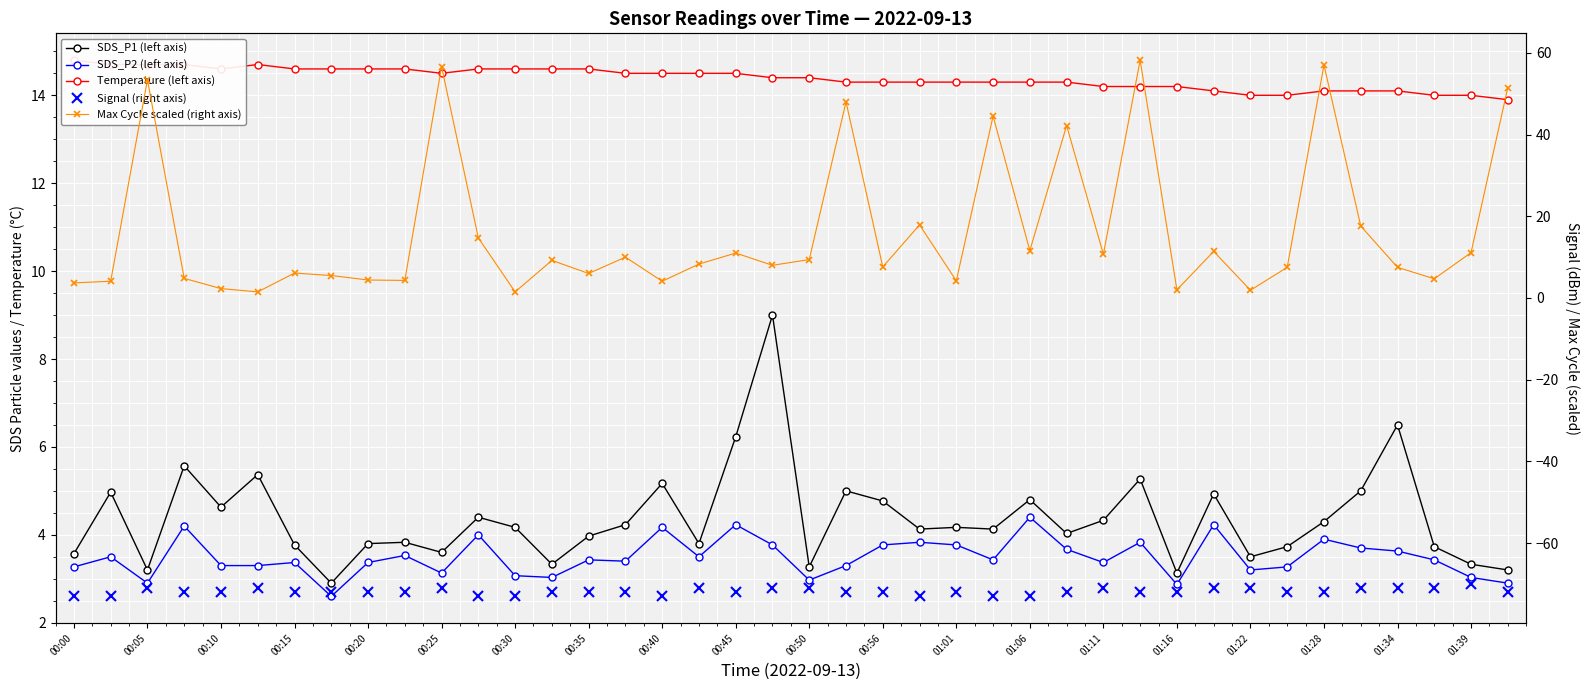

Reading left to right, transcribe all the data shown in this chart.

SDS_P1 (left axis): 3.6	5.0	3.2	5.6	4.6	5.4	3.8	2.9	3.8	3.8	3.6	4.4	4.2	3.3	4.0	4.2	5.2	3.8	6.2	9.0	3.3	5.0	4.8	4.1	4.2	4.1	4.8	4.0	4.3	5.3	3.1	4.9	3.5	3.7	4.3	5.0	6.5	3.7	3.3	3.2
SDS_P2 (left axis): 3.3	3.5	2.9	4.2	3.3	3.3	3.4	2.6	3.4	3.5	3.1	4.0	3.1	3.0	3.4	3.4	4.2	3.5	4.2	3.8	3.0	3.3	3.8	3.8	3.8	3.4	4.4	3.7	3.4	3.8	2.9	4.2	3.2	3.3	3.9	3.7	3.6	3.4	3.0	2.9
Temperature (left axis): 14.8	14.7	14.7	14.7	14.6	14.7	14.6	14.6	14.6	14.6	14.5	14.6	14.6	14.6	14.6	14.5	14.5	14.5	14.5	14.4	14.4	14.3	14.3	14.3	14.3	14.3	14.3	14.3	14.2	14.2	14.2	14.1	14.0	14.0	14.1	14.1	14.1	14.0	14.0	13.9
Signal (right axis): -73.0	-73.0	-71.0	-72.0	-72.0	-71.0	-72.0	-72.0	-72.0	-72.0	-71.0	-73.0	-73.0	-72.0	-72.0	-72.0	-73.0	-71.0	-72.0	-71.0	-71.0	-72.0	-72.0	-73.0	-72.0	-73.0	-73.0	-72.0	-71.0	-72.0	-72.0	-71.0	-71.0	-72.0	-72.0	-71.0	-71.0	-71.0	-70.0	-72.0
Max Cycle scaled (right axis): 3.7	4.1	53.4	4.8	2.3	1.5	6.1	5.5	4.4	4.3	56.6	14.7	1.5	9.2	6.0	10.0	4.1	8.3	11.0	8.0	9.4	48.0	7.6	17.9	4.2	44.5	11.6	42.2	10.7	58.2	2.0	11.4	1.9	7.5	57.0	17.6	7.5	4.7	11.1	51.5